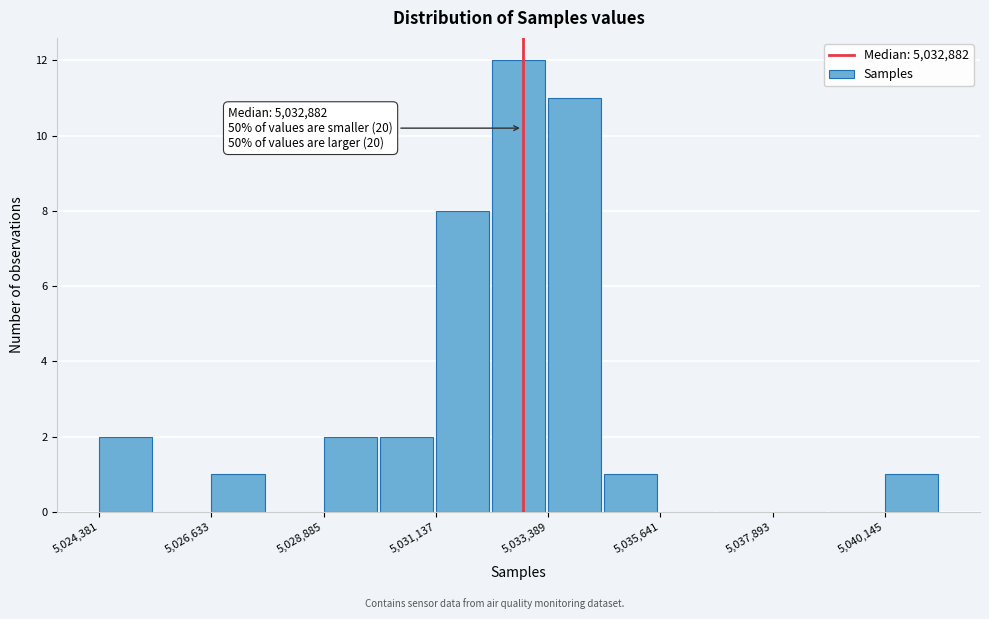

Read against the x-axis, roughly where is the centre of the tallest bar?

5033000